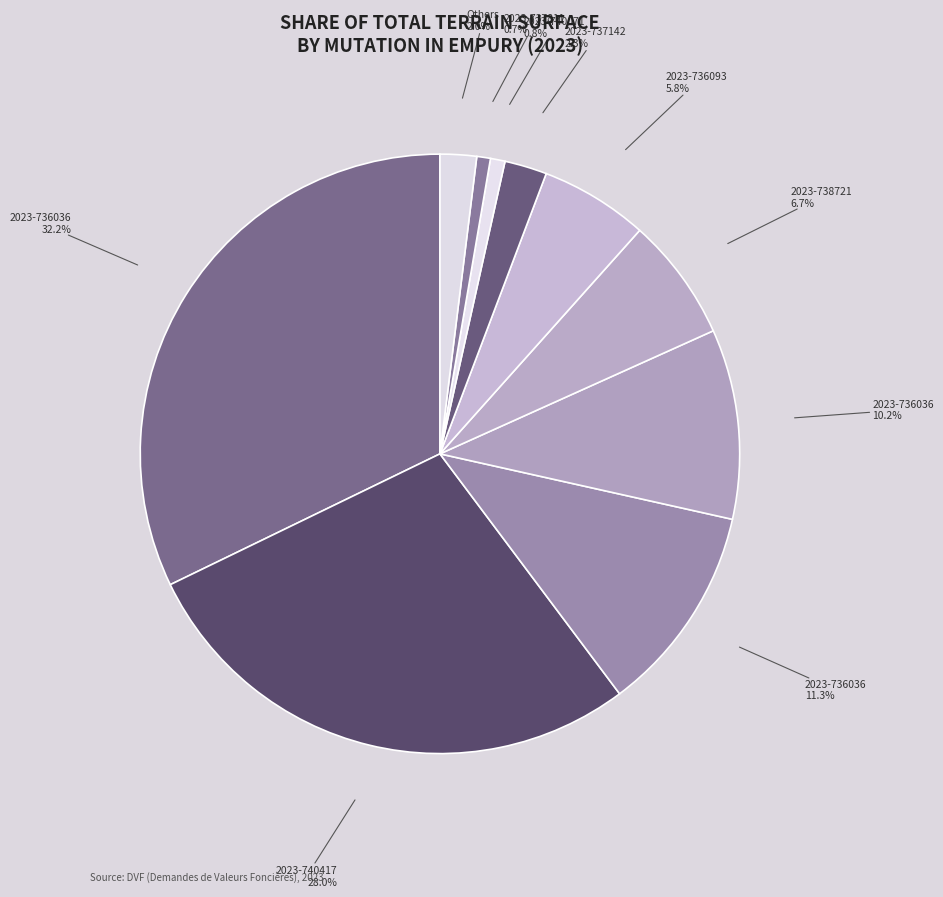

How many segments does this pie chart have?

10